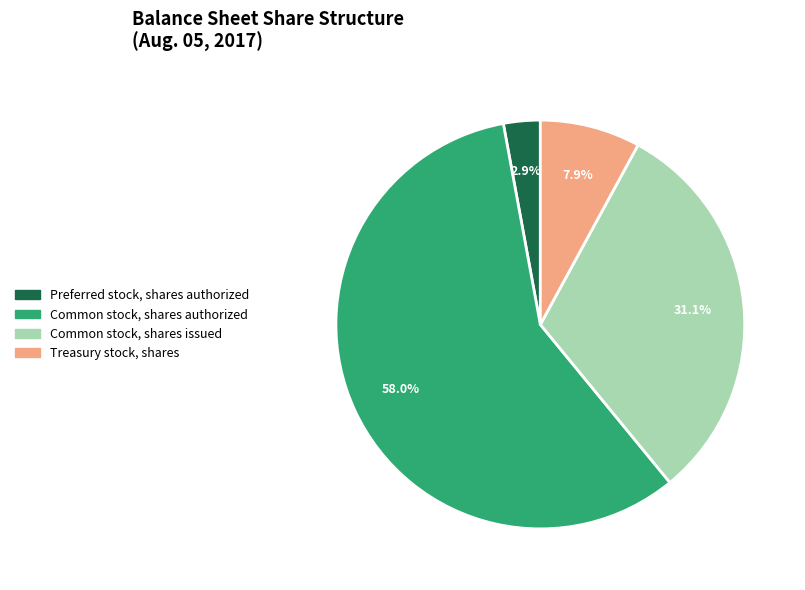

To the nearest percent, what portion does Treasury stock, shares represent?

8%